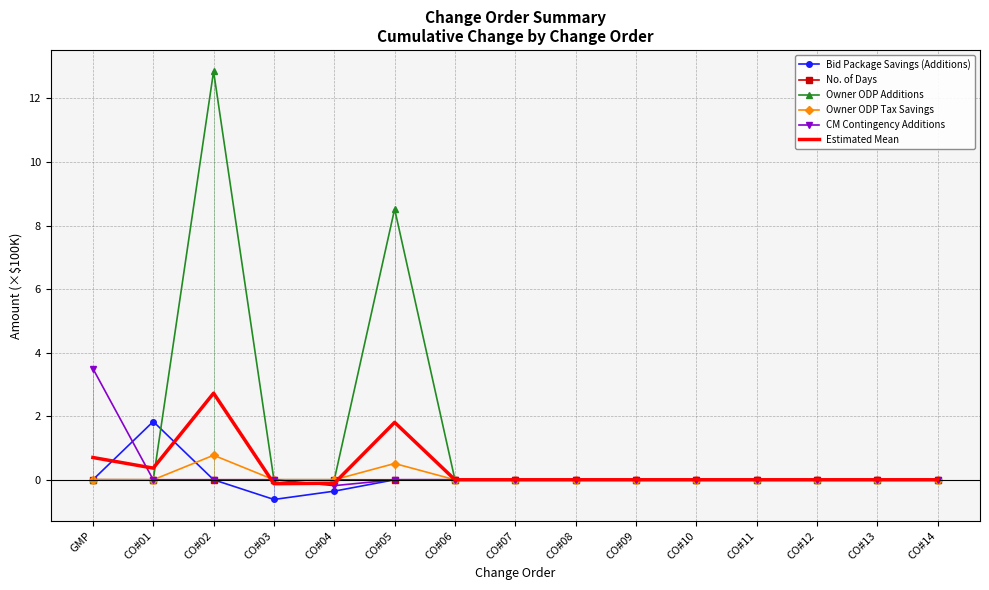

What position from the left is CO#01?

2